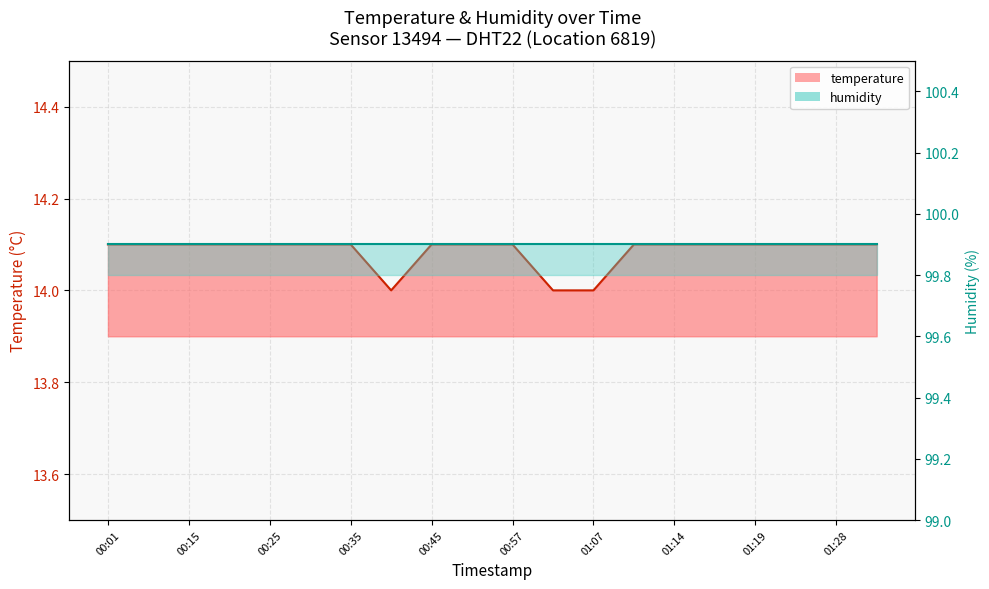

Which has a higher value, 01:02 or 01:14?

01:14